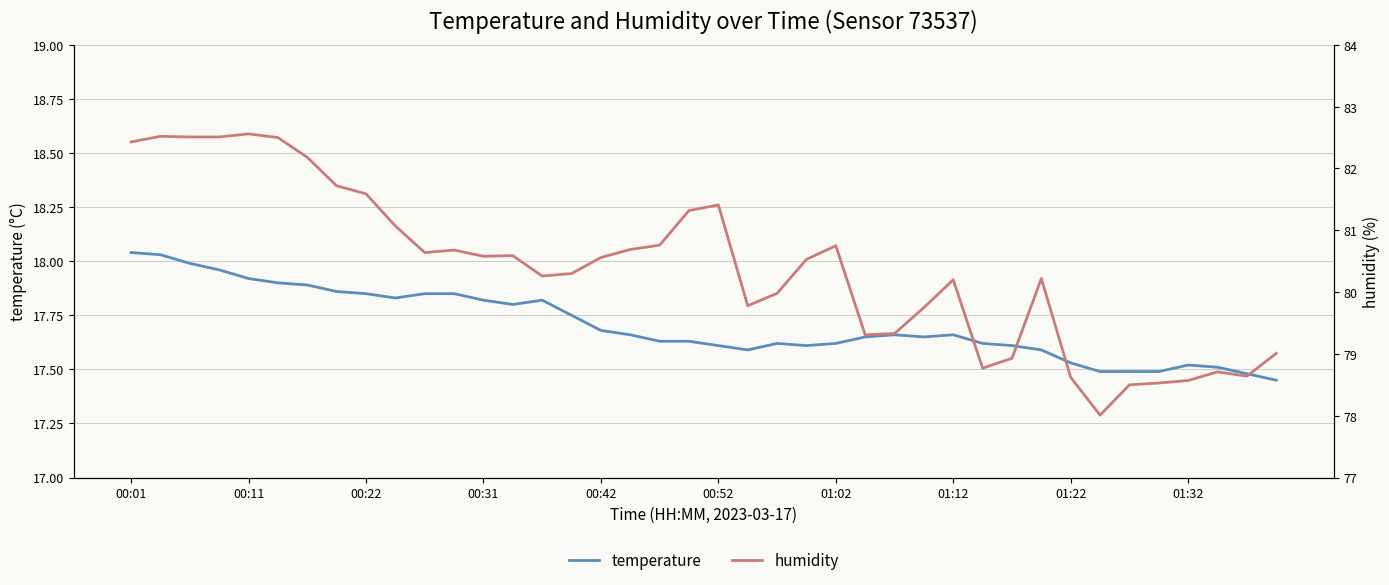

True or false: temperature has more than 2 points higher than both neighbors.

True